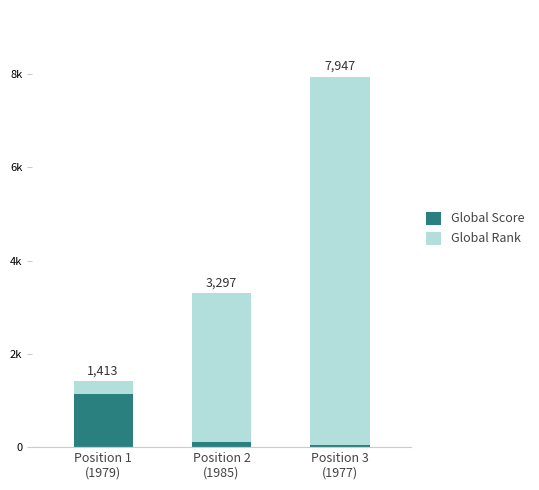

What is the average value of the Global Score series?

434